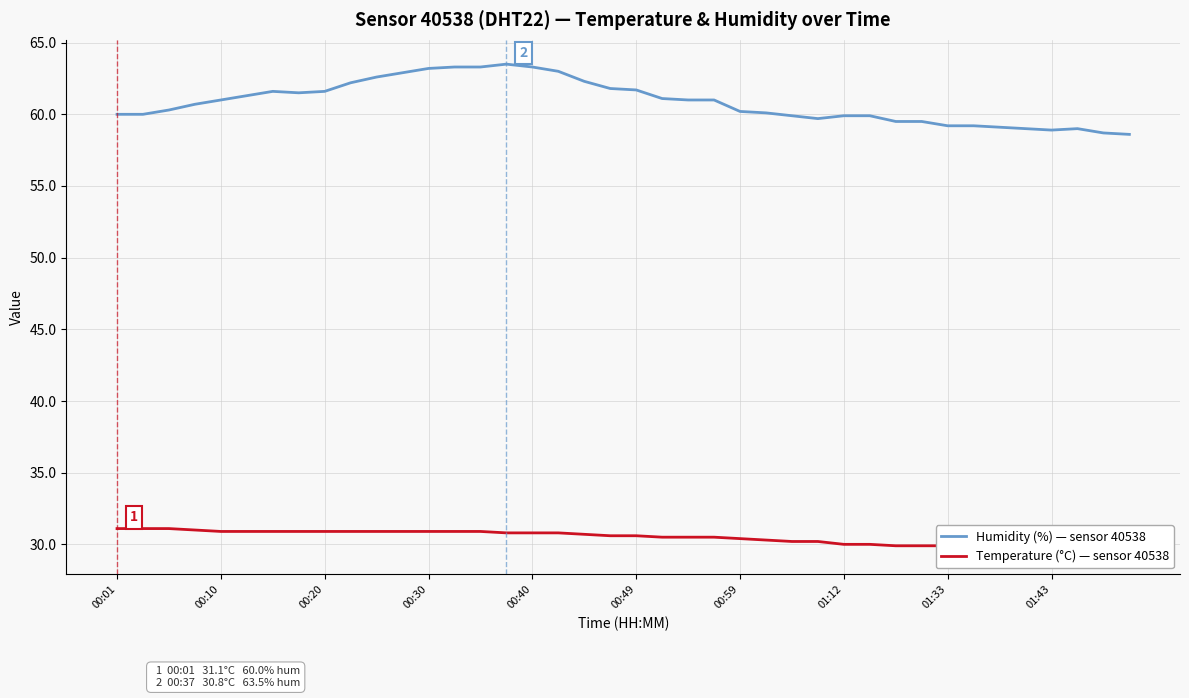

What is the greatest value displayed?

63.5